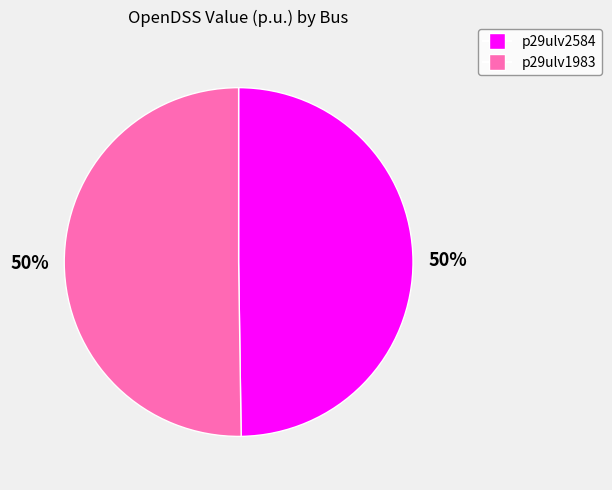

What is the ratio of the value at p29ulv2584 to the value at p29ulv1983?

1.0